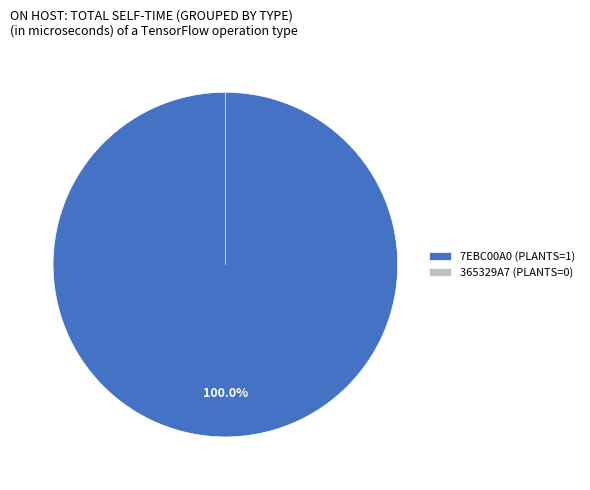

True or false: 7EBC00A0-C00D-4689-ABEF-D9DDD51F6D71 accounts for 100% of the total.

True